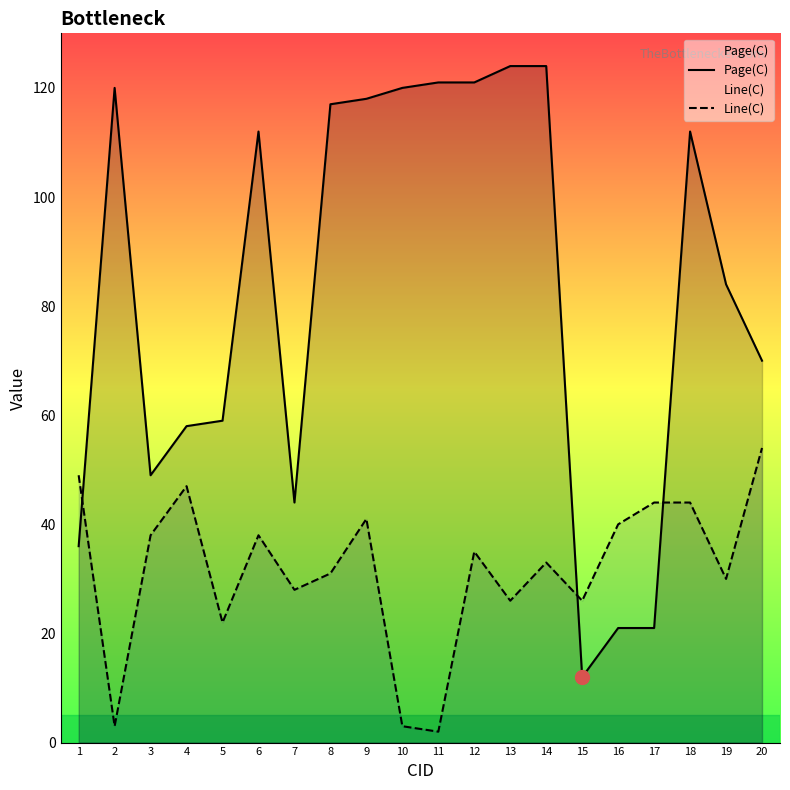

Is it true that Page(C) equals 66 at 11?

False